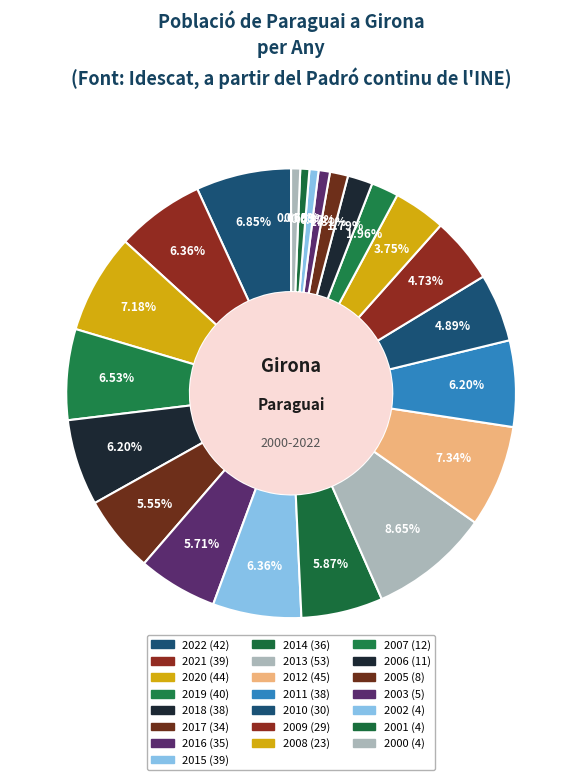

Does 2022 account for over 50% of the chart?

No